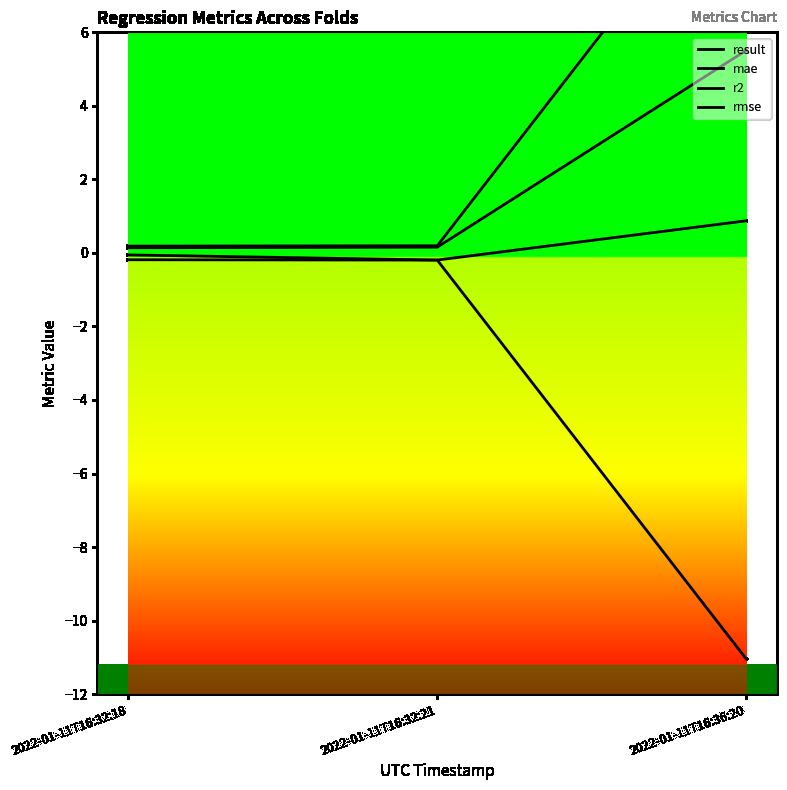

What is the smallest value displayed?

-11.0